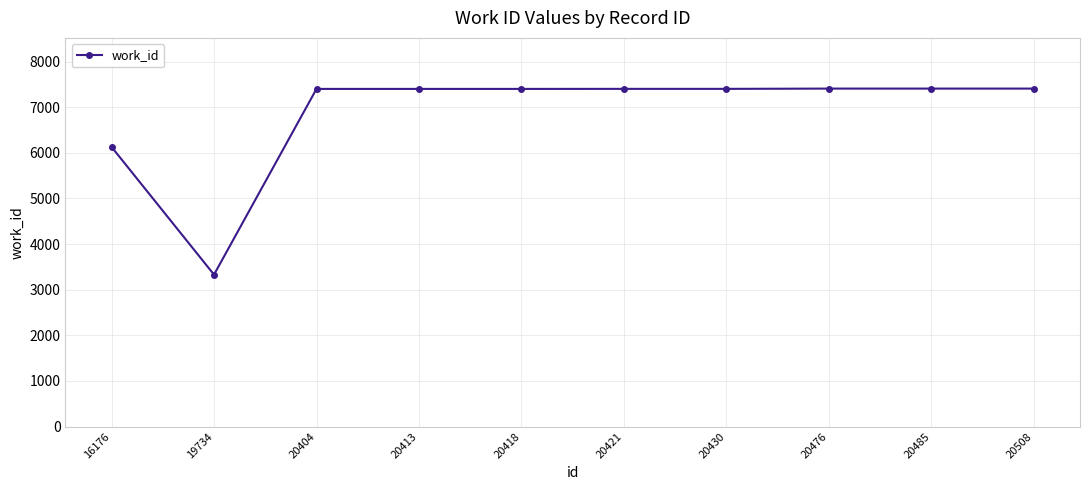

Does the chart display data point markers on the line(s)?

Yes